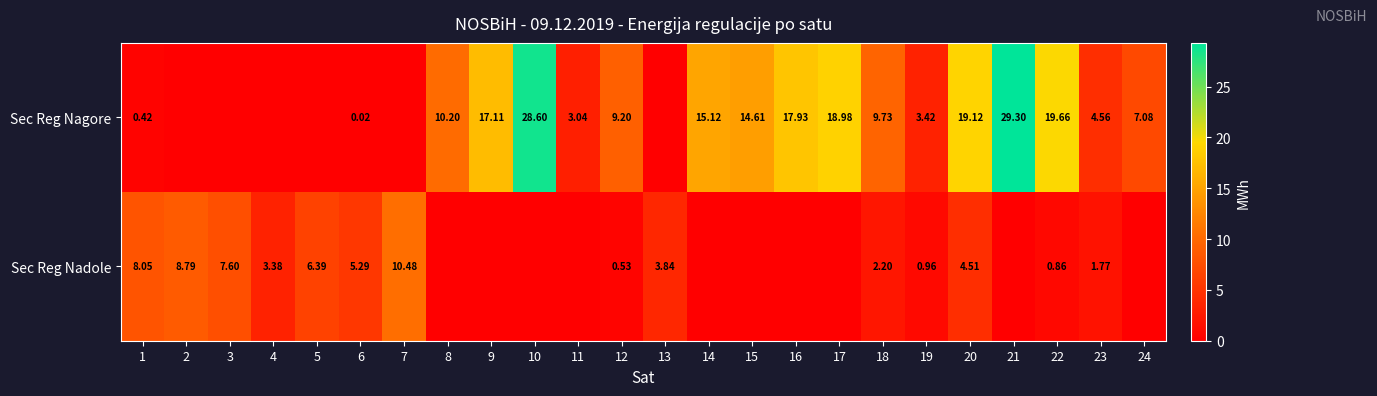

Is the value of Sec Reg Nadole at 6 greater than the value of Sec Reg Nagore at 10?

No